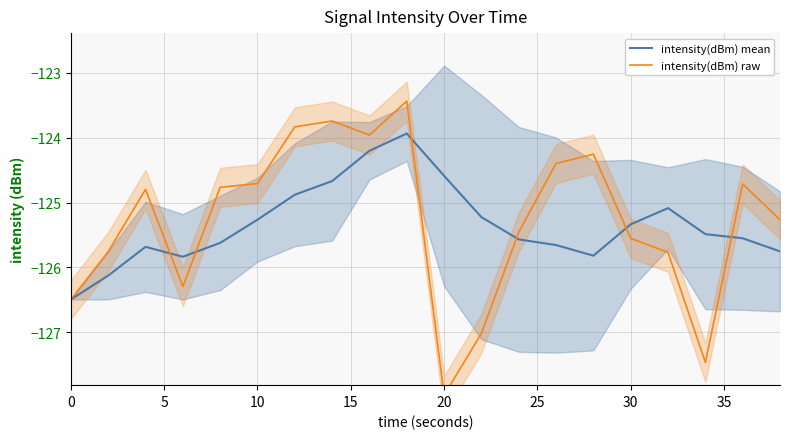

What is the highest value of the intensity(dBm) mean series?

-123.9